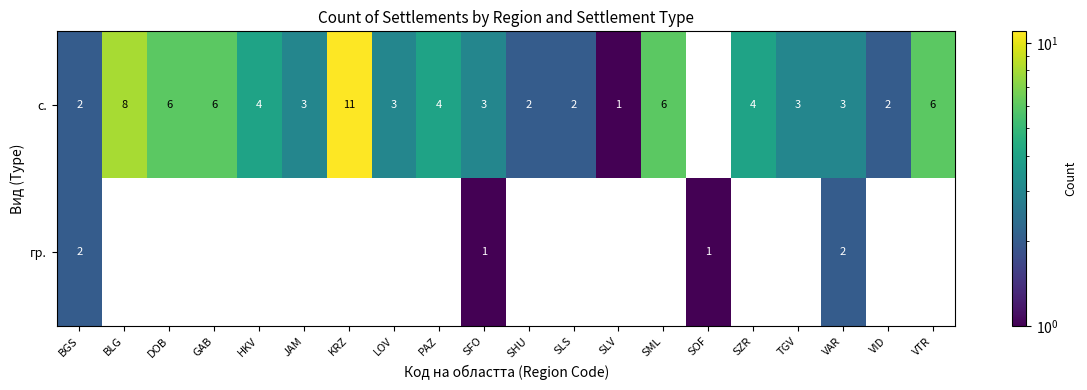

The value of с. at SLV is 0. True or false?

False